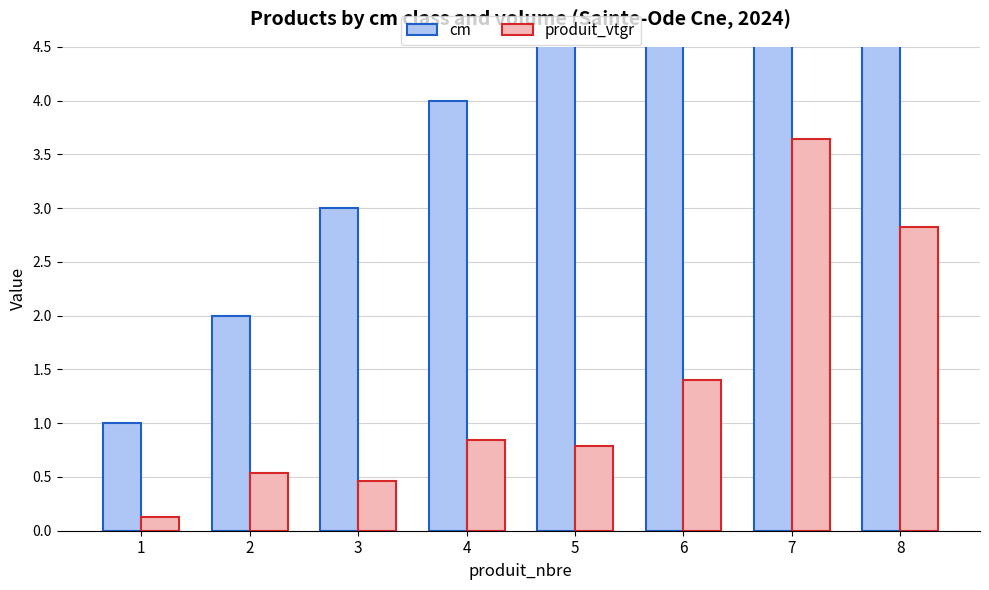

The cm series shows 7.0 at 7. True or false?

True